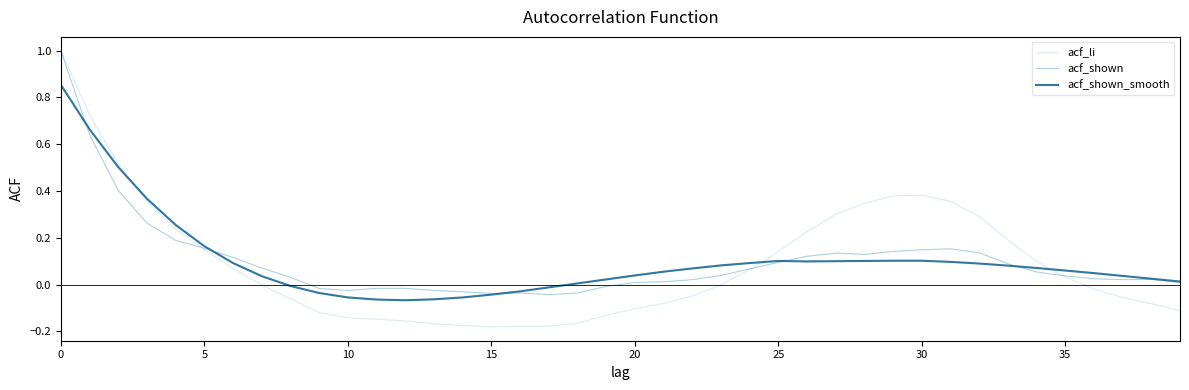

Which series has the widest spread of values?

acf_li